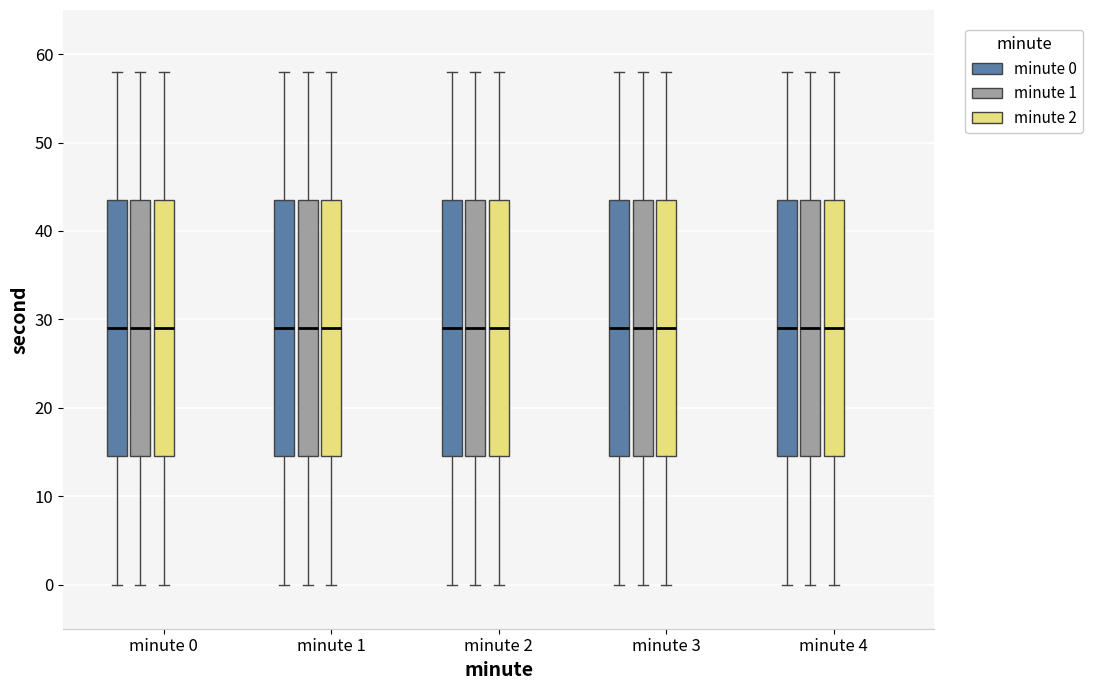

Reading left to right, transcribe this box plot: for each box, give where its median line is, the range the box spans, and where its two whiskers end, as read against the y-axis. The values are not printed on the chart, so give them approximately, as read against the axis.

minute 0 (minute 0): median 29, box 15 to 44, whiskers 0 to 58
minute 0 (minute 1): median 29, box 15 to 44, whiskers 0 to 58
minute 0 (minute 2): median 29, box 15 to 44, whiskers 0 to 58
minute 1 (minute 0): median 29, box 15 to 44, whiskers 0 to 58
minute 1 (minute 1): median 29, box 15 to 44, whiskers 0 to 58
minute 1 (minute 2): median 29, box 15 to 44, whiskers 0 to 58
minute 2 (minute 0): median 29, box 15 to 44, whiskers 0 to 58
minute 2 (minute 1): median 29, box 15 to 44, whiskers 0 to 58
minute 2 (minute 2): median 29, box 15 to 44, whiskers 0 to 58
minute 3 (minute 0): median 29, box 15 to 44, whiskers 0 to 58
minute 3 (minute 1): median 29, box 15 to 44, whiskers 0 to 58
minute 3 (minute 2): median 29, box 15 to 44, whiskers 0 to 58
minute 4 (minute 0): median 29, box 15 to 44, whiskers 0 to 58
minute 4 (minute 1): median 29, box 15 to 44, whiskers 0 to 58
minute 4 (minute 2): median 29, box 15 to 44, whiskers 0 to 58